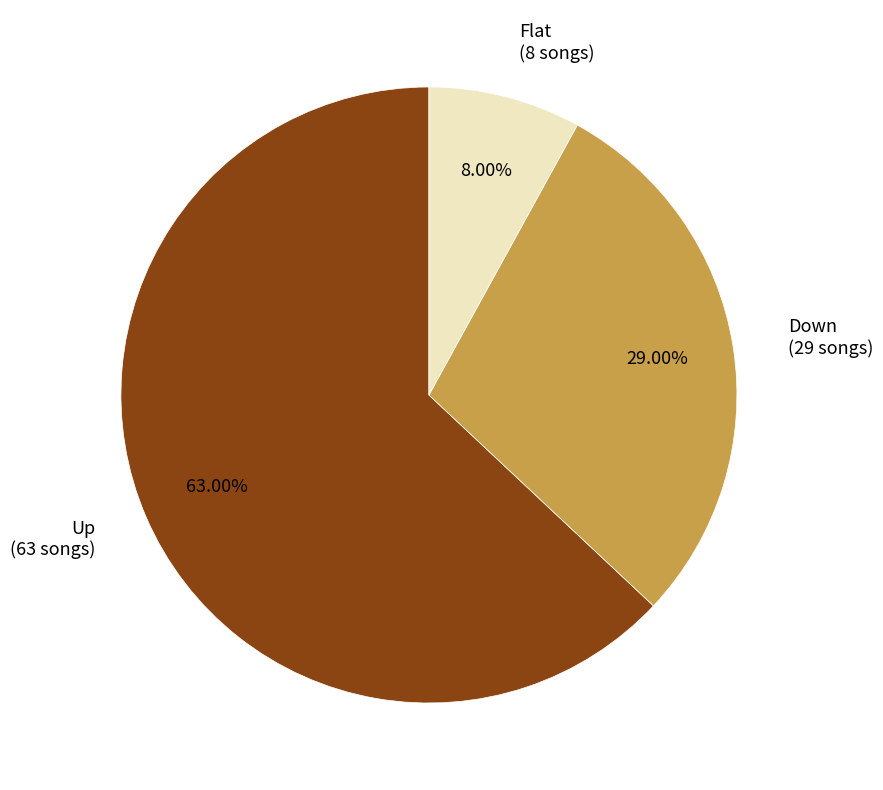

Does Up (63 songs) account for over 50% of the chart?

Yes